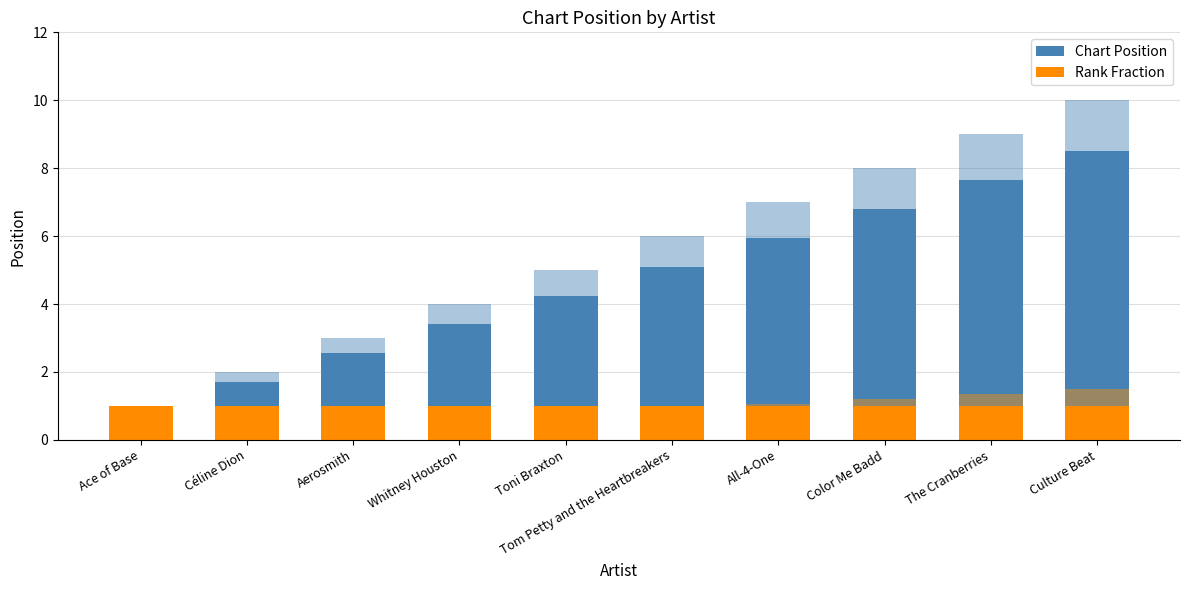

How many bars are there in each group?

4